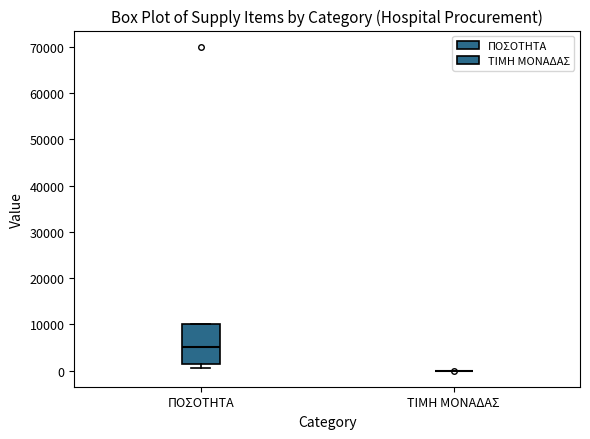

Which box is the tallest, from its lower edge to its upper edge?

ΠΟΣΟΤΗΤΑ